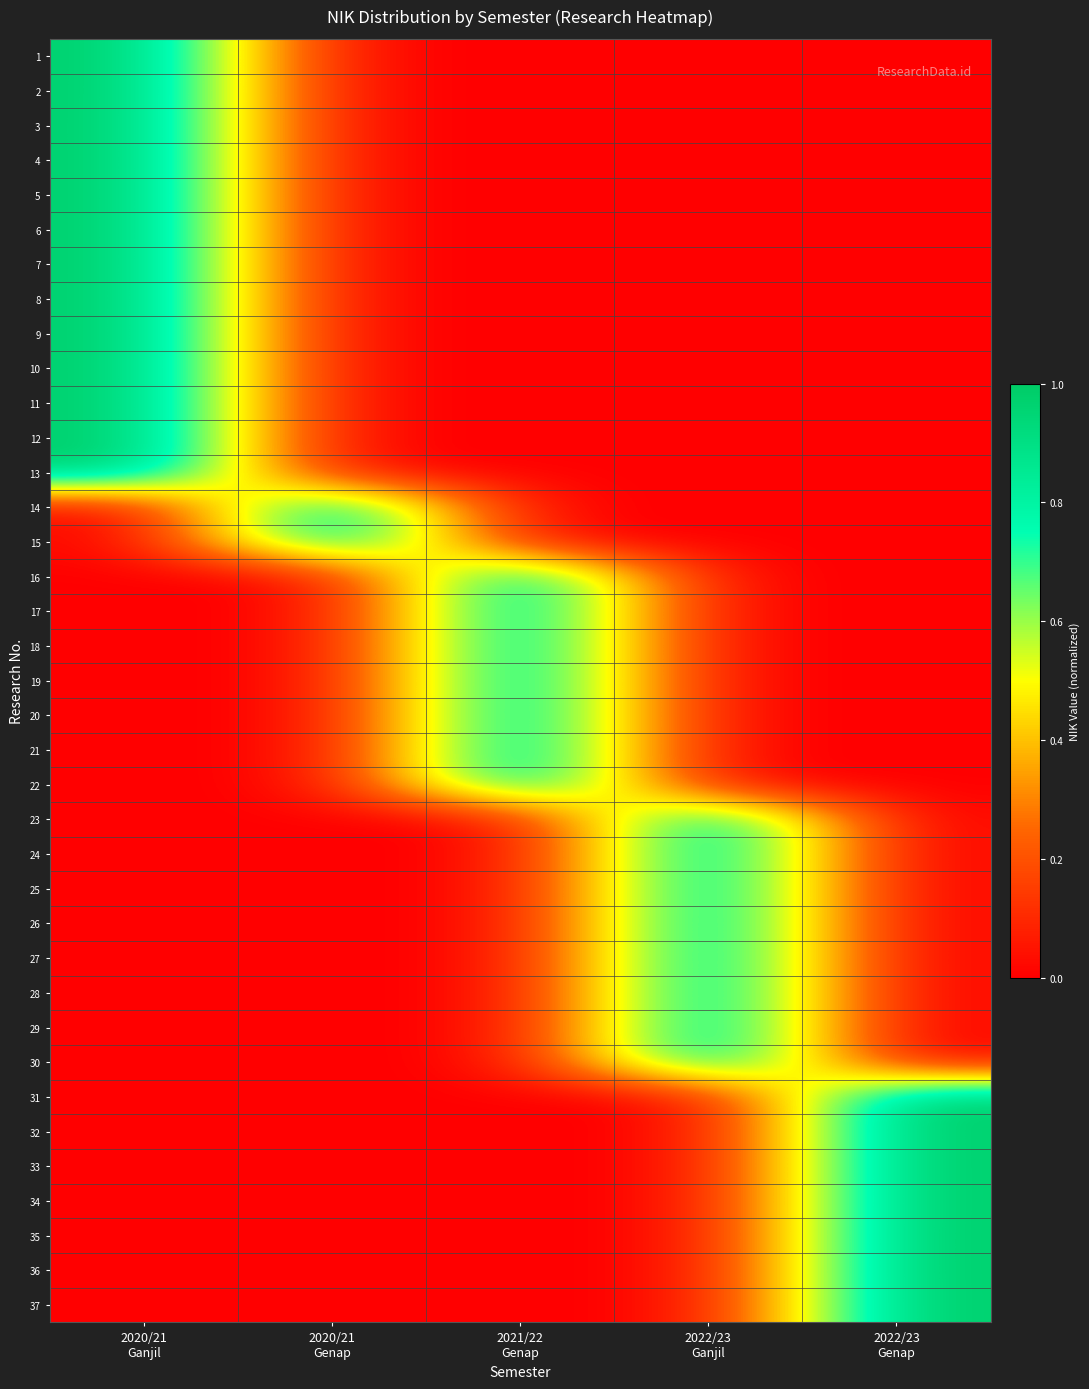

Reading left to right, what are all the values shown in this chart?

1: 2020/21
Ganjil=1.0	2020/21
Genap=0.0	2021/22
Genap=0.0	2022/23
Ganjil=0.0	2022/23
Genap=0.0
2: 2020/21
Ganjil=1.0	2020/21
Genap=0.0	2021/22
Genap=0.0	2022/23
Ganjil=0.0	2022/23
Genap=0.0
3: 2020/21
Ganjil=1.0	2020/21
Genap=0.0	2021/22
Genap=0.0	2022/23
Ganjil=0.0	2022/23
Genap=0.0
4: 2020/21
Ganjil=1.0	2020/21
Genap=0.0	2021/22
Genap=0.0	2022/23
Ganjil=0.0	2022/23
Genap=0.0
5: 2020/21
Ganjil=1.0	2020/21
Genap=0.0	2021/22
Genap=0.0	2022/23
Ganjil=0.0	2022/23
Genap=0.0
6: 2020/21
Ganjil=1.0	2020/21
Genap=0.0	2021/22
Genap=0.0	2022/23
Ganjil=0.0	2022/23
Genap=0.0
7: 2020/21
Ganjil=1.0	2020/21
Genap=0.0	2021/22
Genap=0.0	2022/23
Ganjil=0.0	2022/23
Genap=0.0
8: 2020/21
Ganjil=1.0	2020/21
Genap=0.0	2021/22
Genap=0.0	2022/23
Ganjil=0.0	2022/23
Genap=0.0
9: 2020/21
Ganjil=1.0	2020/21
Genap=0.0	2021/22
Genap=0.0	2022/23
Ganjil=0.0	2022/23
Genap=0.0
10: 2020/21
Ganjil=1.0	2020/21
Genap=0.0	2021/22
Genap=0.0	2022/23
Ganjil=0.0	2022/23
Genap=0.0
11: 2020/21
Ganjil=1.0	2020/21
Genap=0.0	2021/22
Genap=0.0	2022/23
Ganjil=0.0	2022/23
Genap=0.0
12: 2020/21
Ganjil=1.0	2020/21
Genap=0.0	2021/22
Genap=0.0	2022/23
Ganjil=0.0	2022/23
Genap=0.0
13: 2020/21
Ganjil=1.0	2020/21
Genap=0.0	2021/22
Genap=0.0	2022/23
Ganjil=0.0	2022/23
Genap=0.0
14: 2020/21
Ganjil=0.0	2020/21
Genap=1.0	2021/22
Genap=0.0	2022/23
Ganjil=0.0	2022/23
Genap=0.0
15: 2020/21
Ganjil=0.0	2020/21
Genap=1.0	2021/22
Genap=0.0	2022/23
Ganjil=0.0	2022/23
Genap=0.0
16: 2020/21
Ganjil=0.0	2020/21
Genap=0.0	2021/22
Genap=1.0	2022/23
Ganjil=0.0	2022/23
Genap=0.0
17: 2020/21
Ganjil=0.0	2020/21
Genap=0.0	2021/22
Genap=1.0	2022/23
Ganjil=0.0	2022/23
Genap=0.0
18: 2020/21
Ganjil=0.0	2020/21
Genap=0.0	2021/22
Genap=1.0	2022/23
Ganjil=0.0	2022/23
Genap=0.0
19: 2020/21
Ganjil=0.0	2020/21
Genap=0.0	2021/22
Genap=1.0	2022/23
Ganjil=0.0	2022/23
Genap=0.0
20: 2020/21
Ganjil=0.0	2020/21
Genap=0.0	2021/22
Genap=1.0	2022/23
Ganjil=0.0	2022/23
Genap=0.0
21: 2020/21
Ganjil=0.0	2020/21
Genap=0.0	2021/22
Genap=1.0	2022/23
Ganjil=0.0	2022/23
Genap=0.0
22: 2020/21
Ganjil=0.0	2020/21
Genap=0.0	2021/22
Genap=1.0	2022/23
Ganjil=0.0	2022/23
Genap=0.0
23: 2020/21
Ganjil=0.0	2020/21
Genap=0.0	2021/22
Genap=0.0	2022/23
Ganjil=1.0	2022/23
Genap=0.0
24: 2020/21
Ganjil=0.0	2020/21
Genap=0.0	2021/22
Genap=0.0	2022/23
Ganjil=1.0	2022/23
Genap=0.0
25: 2020/21
Ganjil=0.0	2020/21
Genap=0.0	2021/22
Genap=0.0	2022/23
Ganjil=1.0	2022/23
Genap=0.0
26: 2020/21
Ganjil=0.0	2020/21
Genap=0.0	2021/22
Genap=0.0	2022/23
Ganjil=1.0	2022/23
Genap=0.0
27: 2020/21
Ganjil=0.0	2020/21
Genap=0.0	2021/22
Genap=0.0	2022/23
Ganjil=1.0	2022/23
Genap=0.0
28: 2020/21
Ganjil=0.0	2020/21
Genap=0.0	2021/22
Genap=0.0	2022/23
Ganjil=1.0	2022/23
Genap=0.0
29: 2020/21
Ganjil=0.0	2020/21
Genap=0.0	2021/22
Genap=0.0	2022/23
Ganjil=1.0	2022/23
Genap=0.0
30: 2020/21
Ganjil=0.0	2020/21
Genap=0.0	2021/22
Genap=0.0	2022/23
Ganjil=1.0	2022/23
Genap=0.0
31: 2020/21
Ganjil=0.0	2020/21
Genap=0.0	2021/22
Genap=0.0	2022/23
Ganjil=0.0	2022/23
Genap=1.0
32: 2020/21
Ganjil=0.0	2020/21
Genap=0.0	2021/22
Genap=0.0	2022/23
Ganjil=0.0	2022/23
Genap=1.0
33: 2020/21
Ganjil=0.0	2020/21
Genap=0.0	2021/22
Genap=0.0	2022/23
Ganjil=0.0	2022/23
Genap=1.0
34: 2020/21
Ganjil=0.0	2020/21
Genap=0.0	2021/22
Genap=0.0	2022/23
Ganjil=0.0	2022/23
Genap=1.0
35: 2020/21
Ganjil=0.0	2020/21
Genap=0.0	2021/22
Genap=0.0	2022/23
Ganjil=0.0	2022/23
Genap=1.0
36: 2020/21
Ganjil=0.0	2020/21
Genap=0.0	2021/22
Genap=0.0	2022/23
Ganjil=0.0	2022/23
Genap=1.0
37: 2020/21
Ganjil=0.0	2020/21
Genap=0.0	2021/22
Genap=0.0	2022/23
Ganjil=0.0	2022/23
Genap=1.0